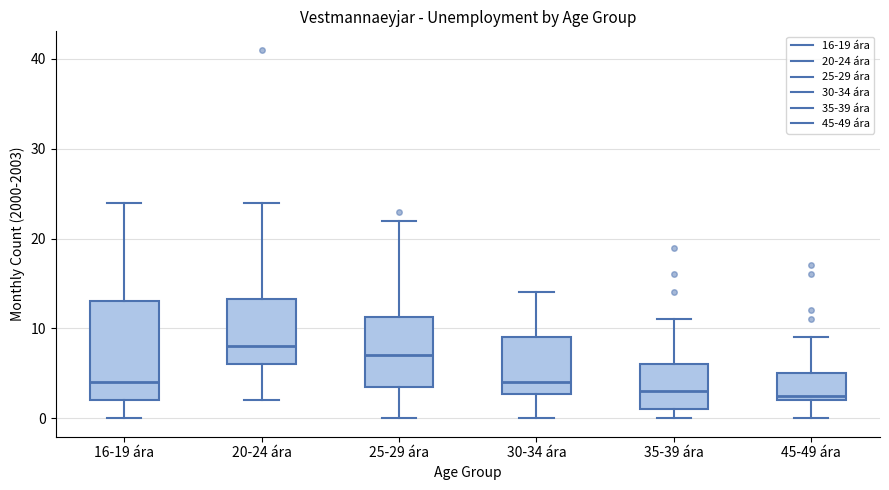

Reading left to right, read every box against the y-axis: the position of its median line, the range the box covers, and the ends of its whiskers. The values are not printed on the chart, so give them approximately, as read against the axis.

16-19 ára: median 4, box 2 to 13, whiskers 0 to 24
20-24 ára: median 8, box 6 to 13, whiskers 2 to 24
25-29 ára: median 7, box 4 to 11, whiskers 0 to 22
30-34 ára: median 4, box 3 to 9, whiskers 0 to 14
35-39 ára: median 3, box 1 to 6, whiskers 0 to 11
45-49 ára: median 3, box 2 to 5, whiskers 0 to 9